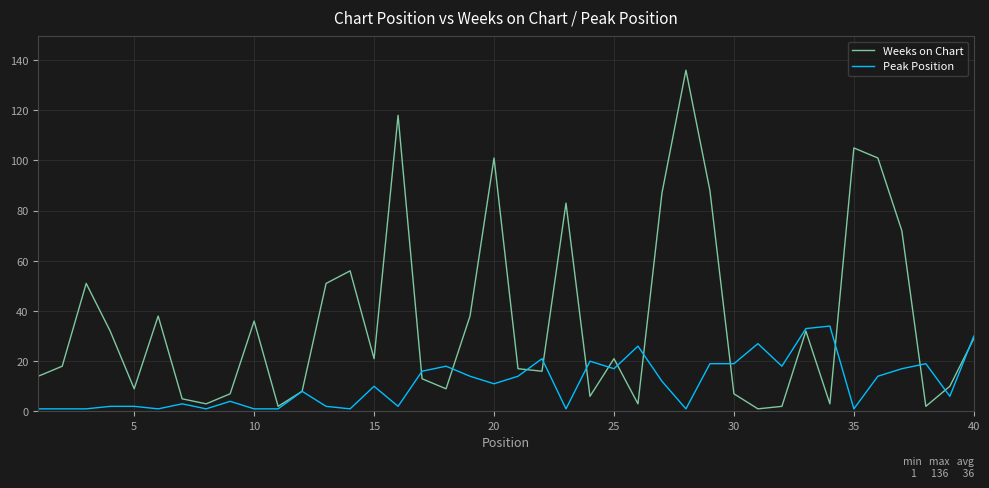

What is the maximum value shown in the chart?

136